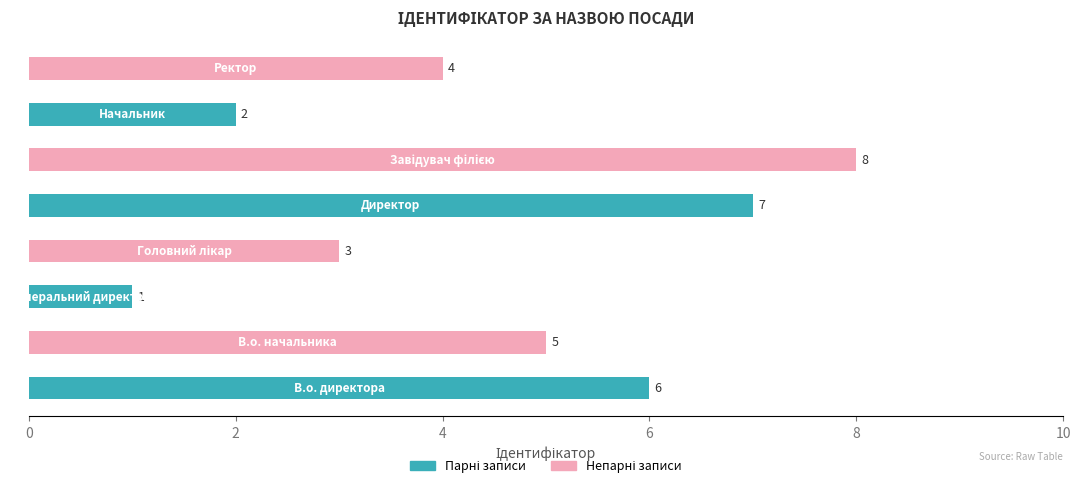

What is the difference between the second highest and minimum values?

6